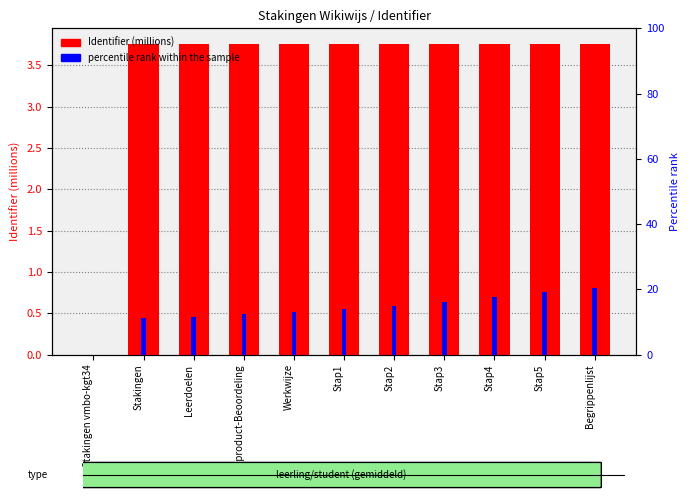

Rank the series by their maximum value, from highest to lowest.

percentile rank within the sample, Identifier (millions)